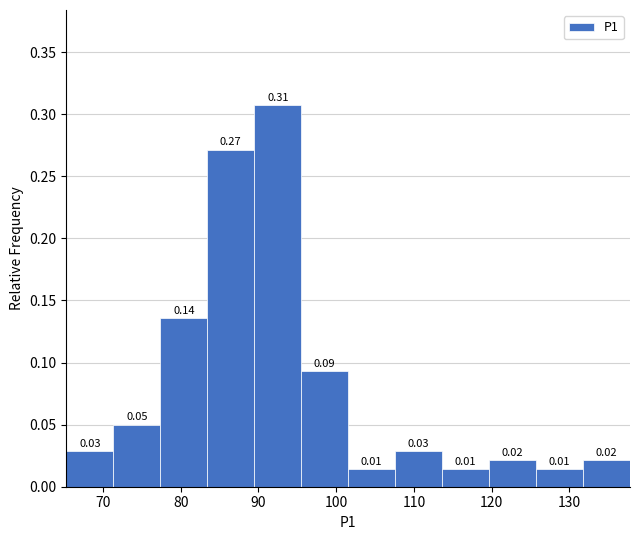

Which range on the x-axis has the tallest bar?

89 to 96